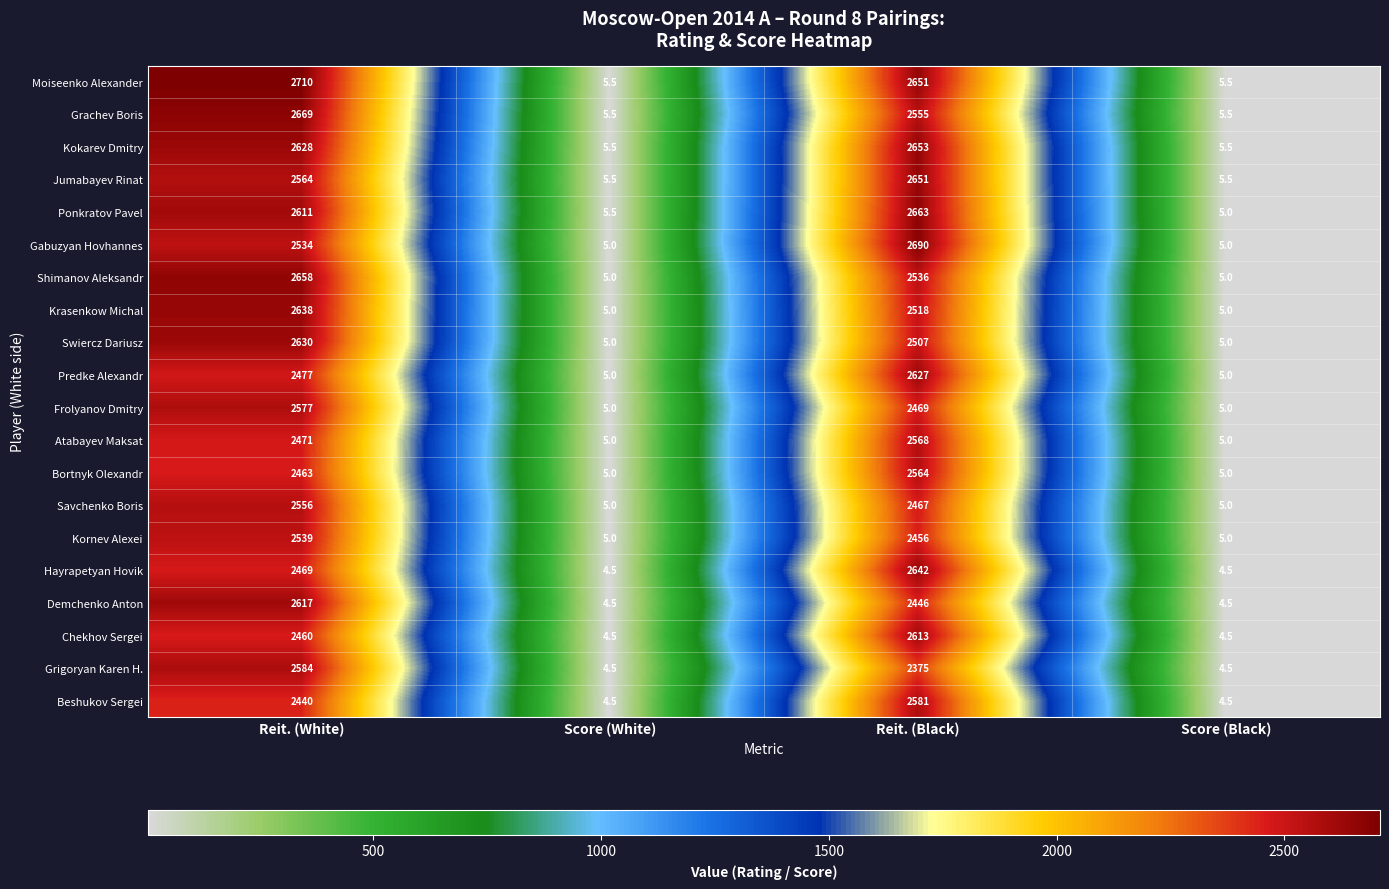

Is the value of Ponkratov Pavel at Reit. (Black) greater than the value of Moiseenko Alexander at Score (White)?

Yes